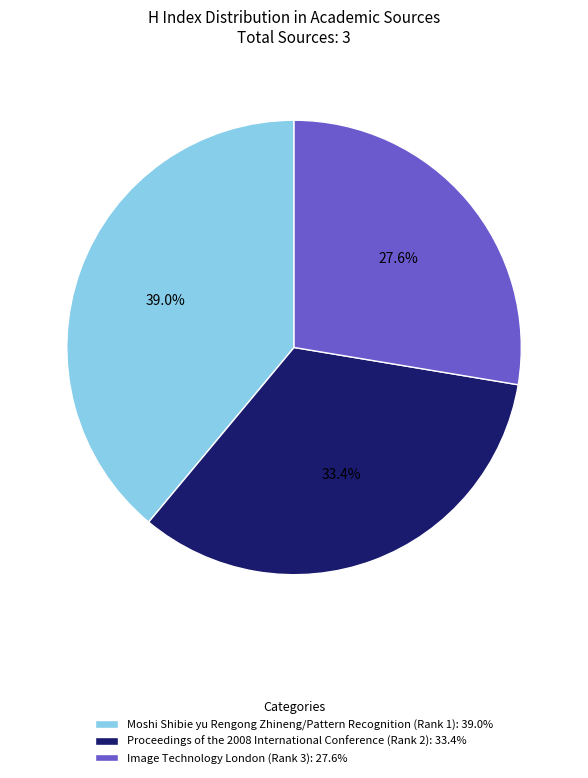

Is it true that Moshi Shibie yu Rengong Zhineng/Pattern Recognition (Rank 1) is 39% of the pie?

True